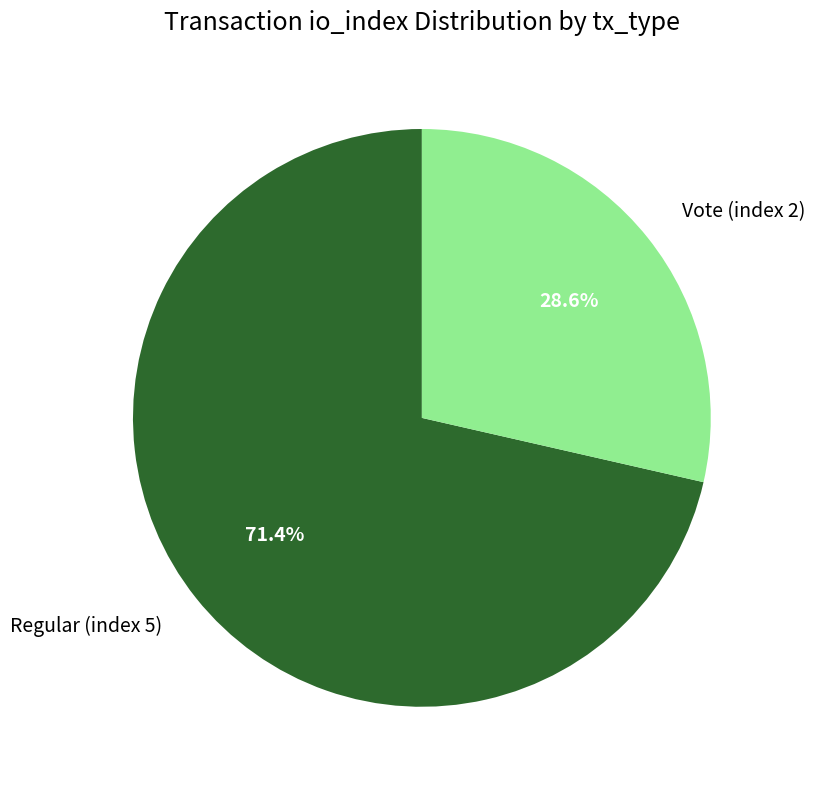

Count the number of slices in the pie.

2